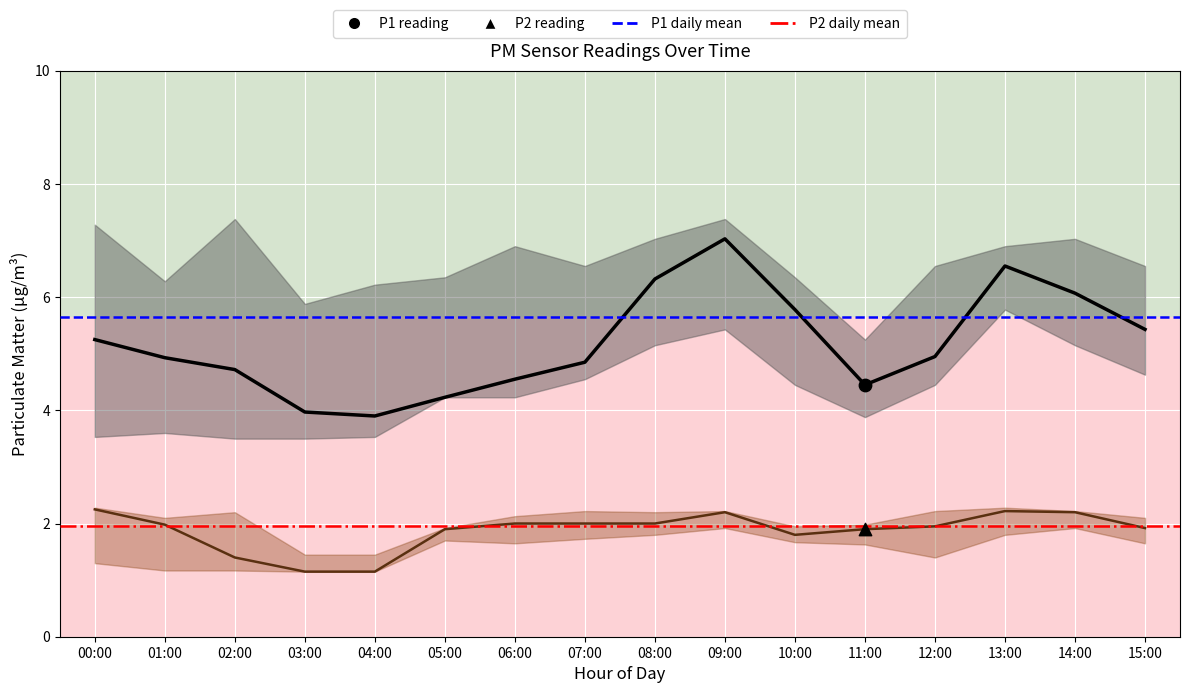

Which series has the largest total across all categories?

P1